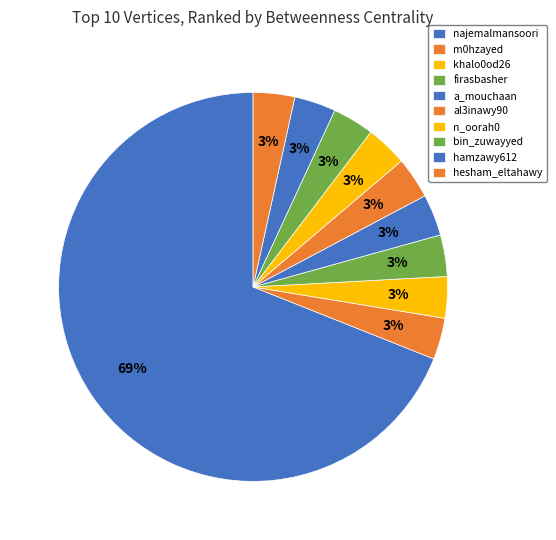

How many segments does this pie chart have?

10